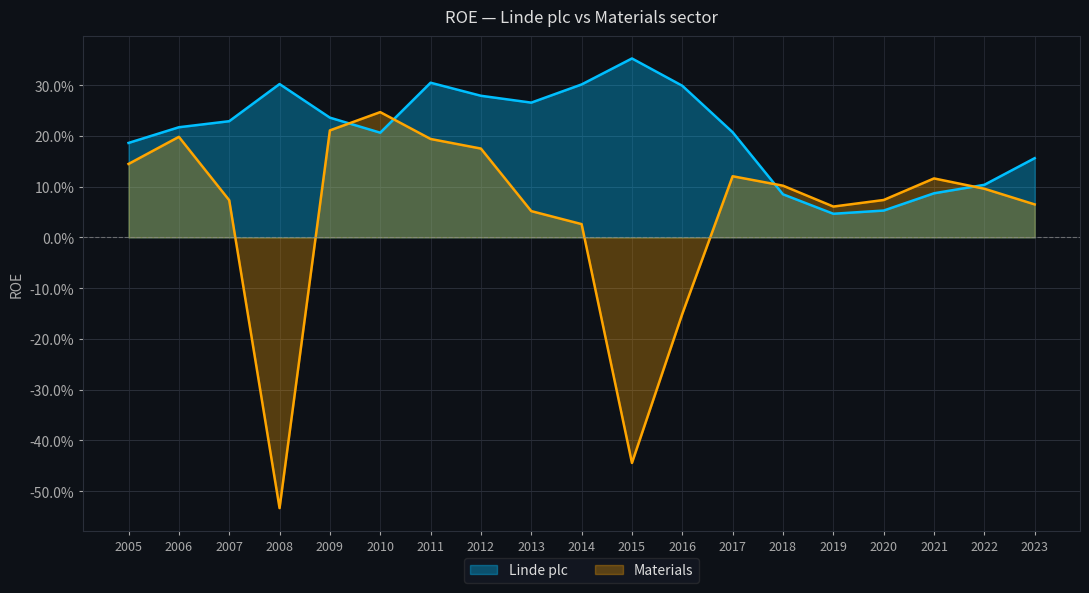

Which category has the highest value across all series?

2015